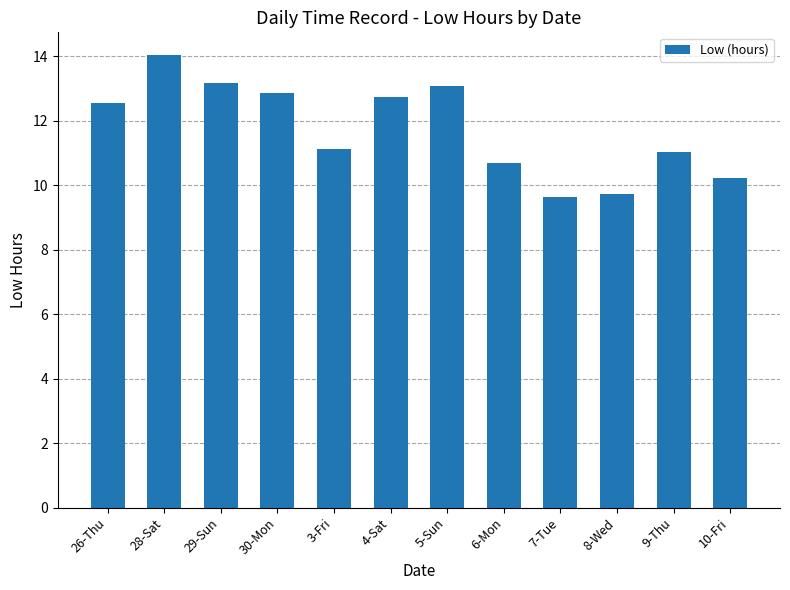

How many data points are above 12?

6